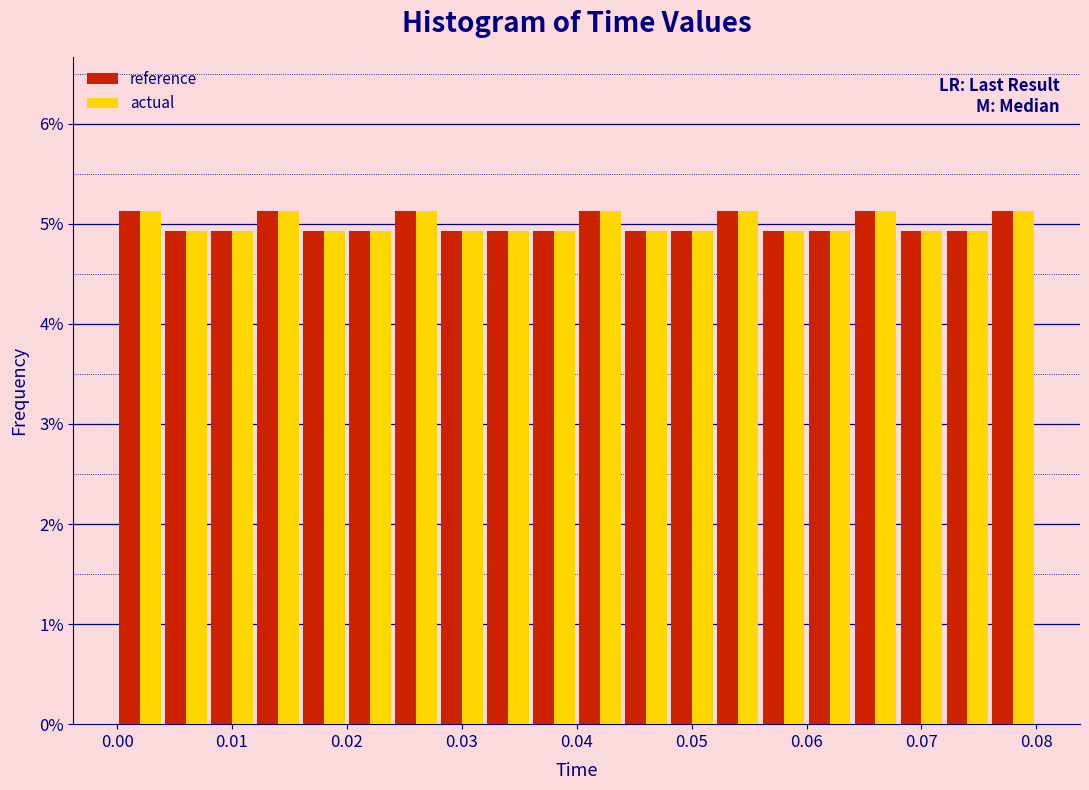

Reading left to right, list every range on the x-axis with the height of the bar of each series over it. The values are not printed on the chart, so give them approximately, as read against the axis.

0.000 to 0.004: reference=5.1	actual=5.1
0.004 to 0.008: reference=4.9	actual=4.9
0.008 to 0.012: reference=4.9	actual=4.9
0.012 to 0.016: reference=5.1	actual=5.1
0.016 to 0.020: reference=4.9	actual=4.9
0.020 to 0.024: reference=4.9	actual=4.9
0.024 to 0.028: reference=5.1	actual=5.1
0.028 to 0.032: reference=4.9	actual=4.9
0.032 to 0.036: reference=4.9	actual=4.9
0.036 to 0.040: reference=4.9	actual=4.9
0.040 to 0.044: reference=5.1	actual=5.1
0.044 to 0.048: reference=4.9	actual=4.9
0.048 to 0.052: reference=4.9	actual=4.9
0.052 to 0.056: reference=5.1	actual=5.1
0.056 to 0.060: reference=4.9	actual=4.9
0.060 to 0.064: reference=4.9	actual=4.9
0.064 to 0.068: reference=5.1	actual=5.1
0.068 to 0.072: reference=4.9	actual=4.9
0.072 to 0.076: reference=4.9	actual=4.9
0.076 to 0.080: reference=5.1	actual=5.1